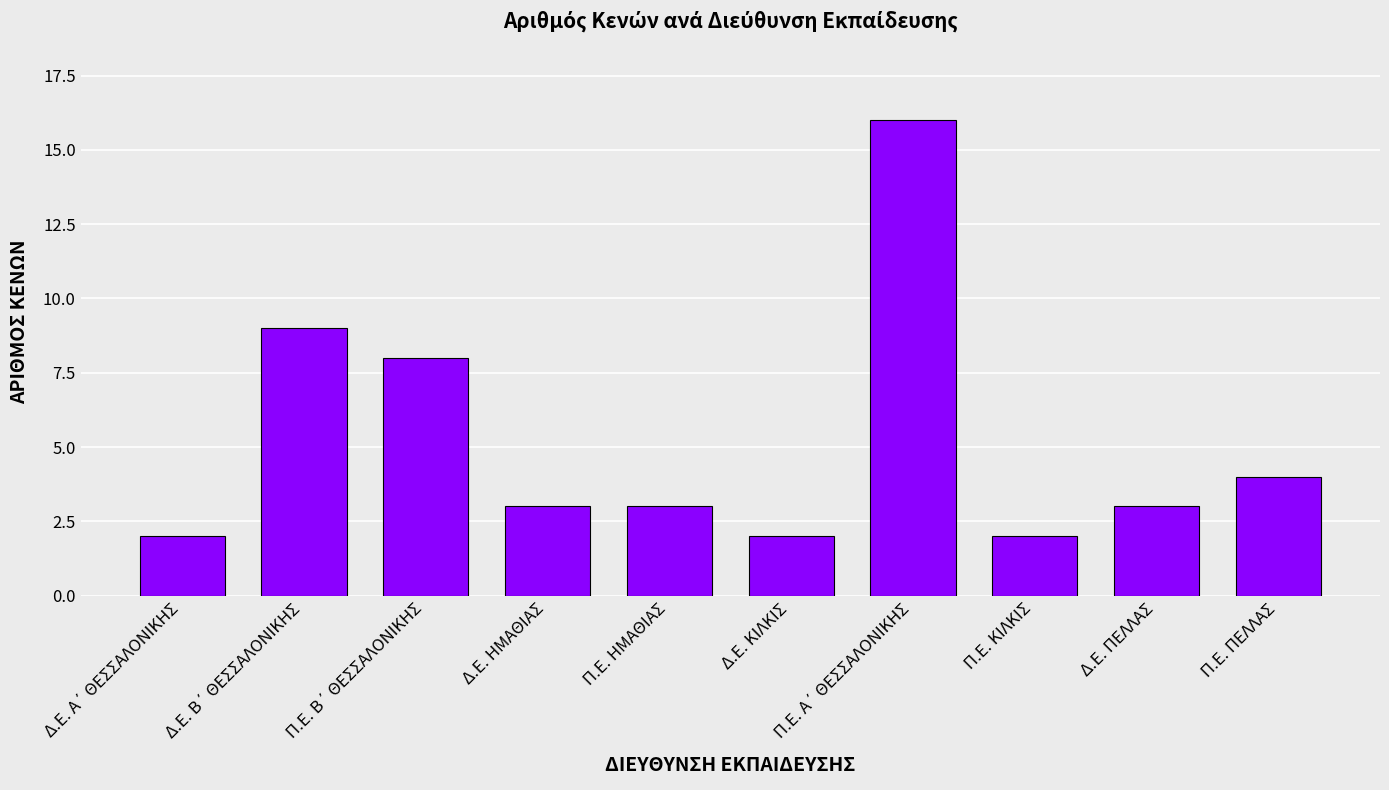

What is the maximum value shown in the chart?

16